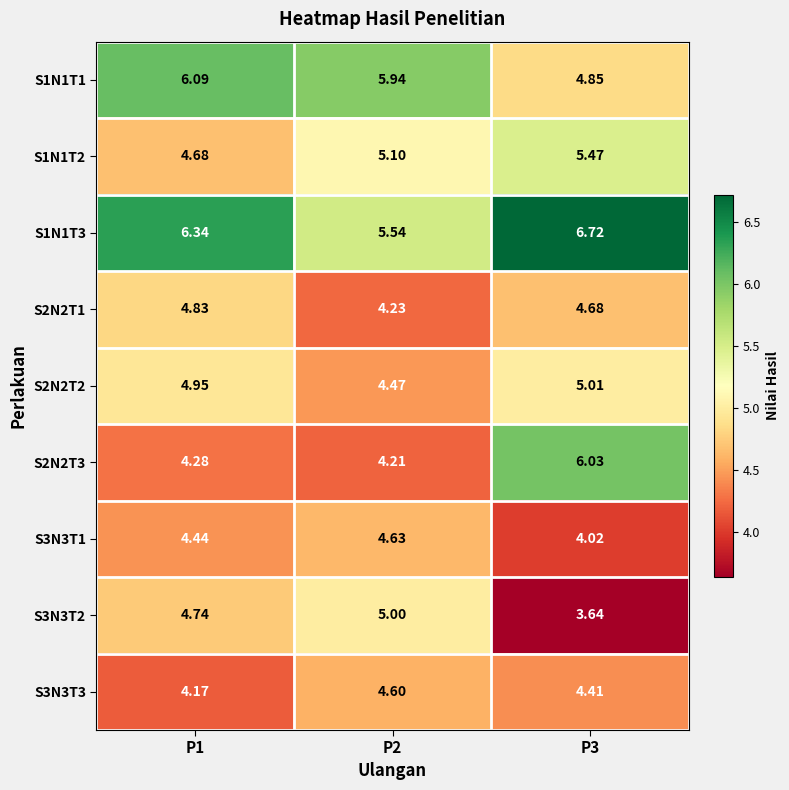

Which category has the highest value across all series?

P3